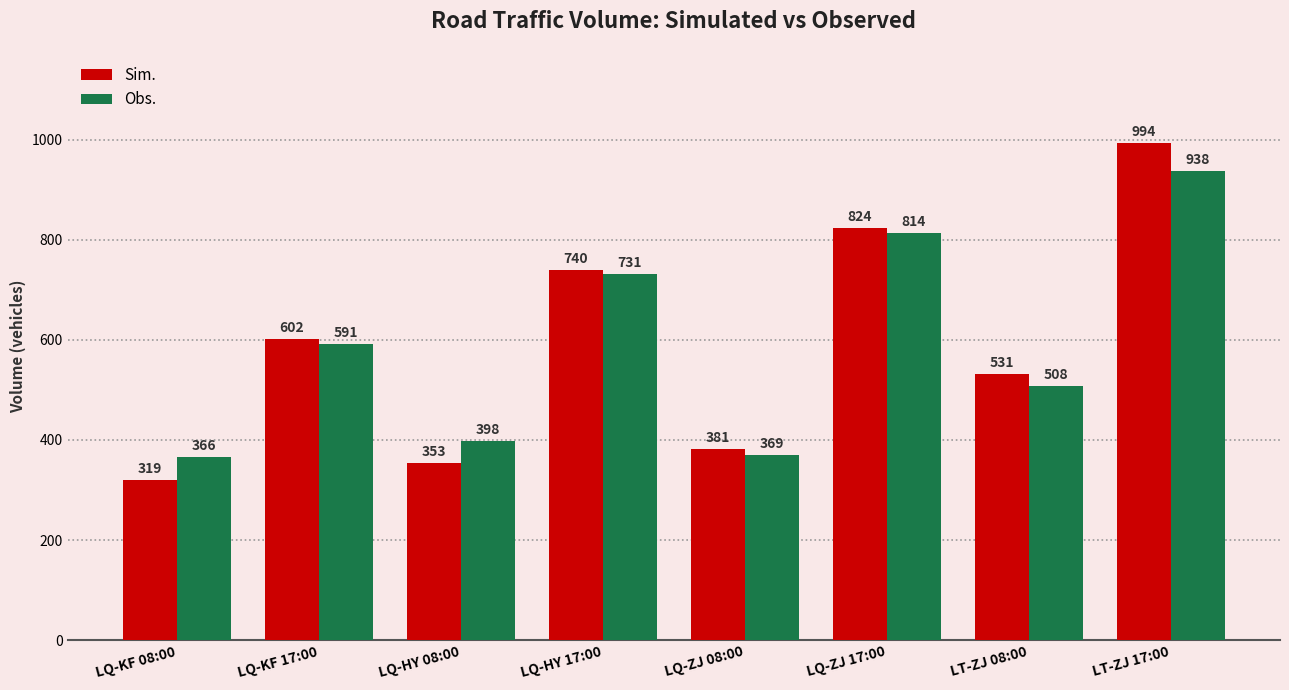

What is the greatest value displayed?

994